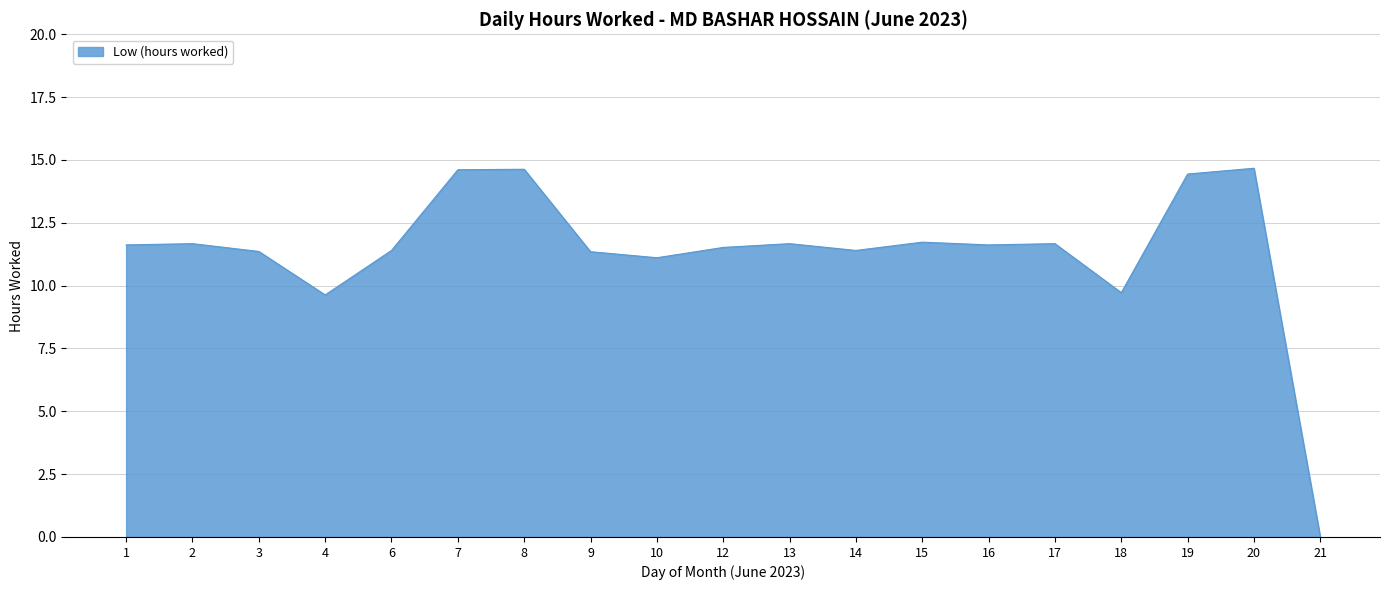

At which label does the data first exceed 11?

1